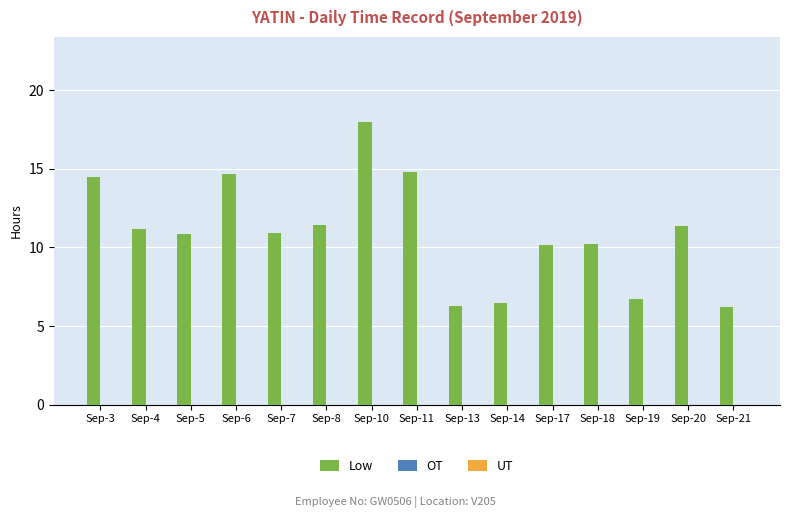

What is the value of the 7th bar from the left?

18.0